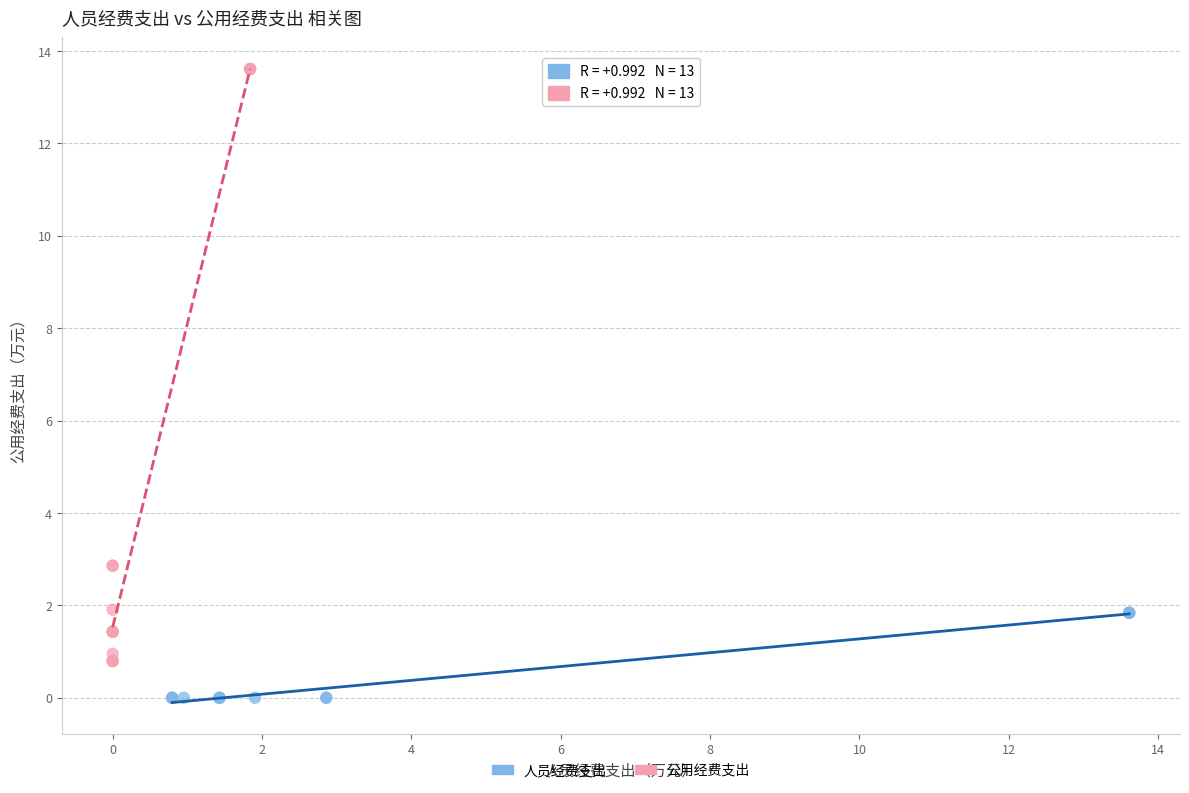

Which series has the largest Y range (max minus min)?

公用经费支出